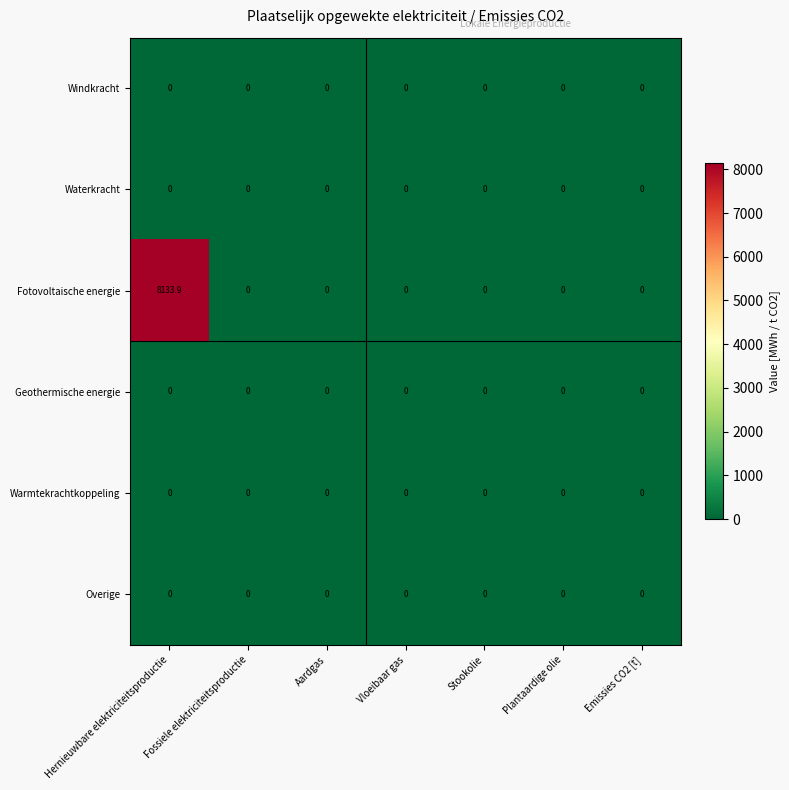

What is the maximum value shown in the chart?

8133.9